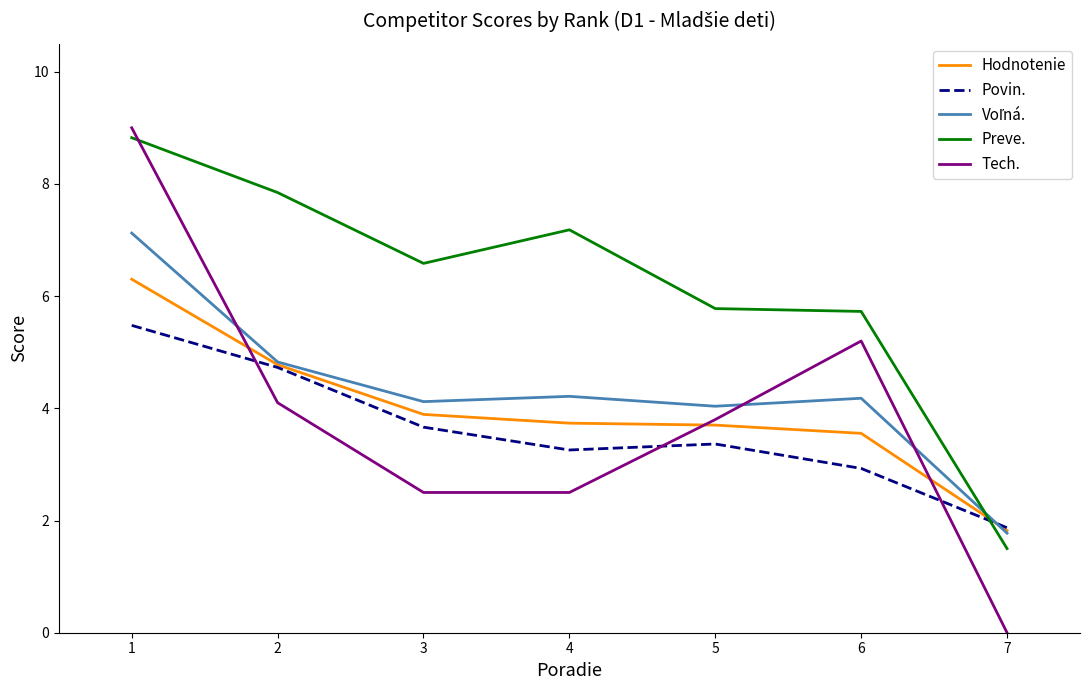

How many categories are shown in the chart?

7